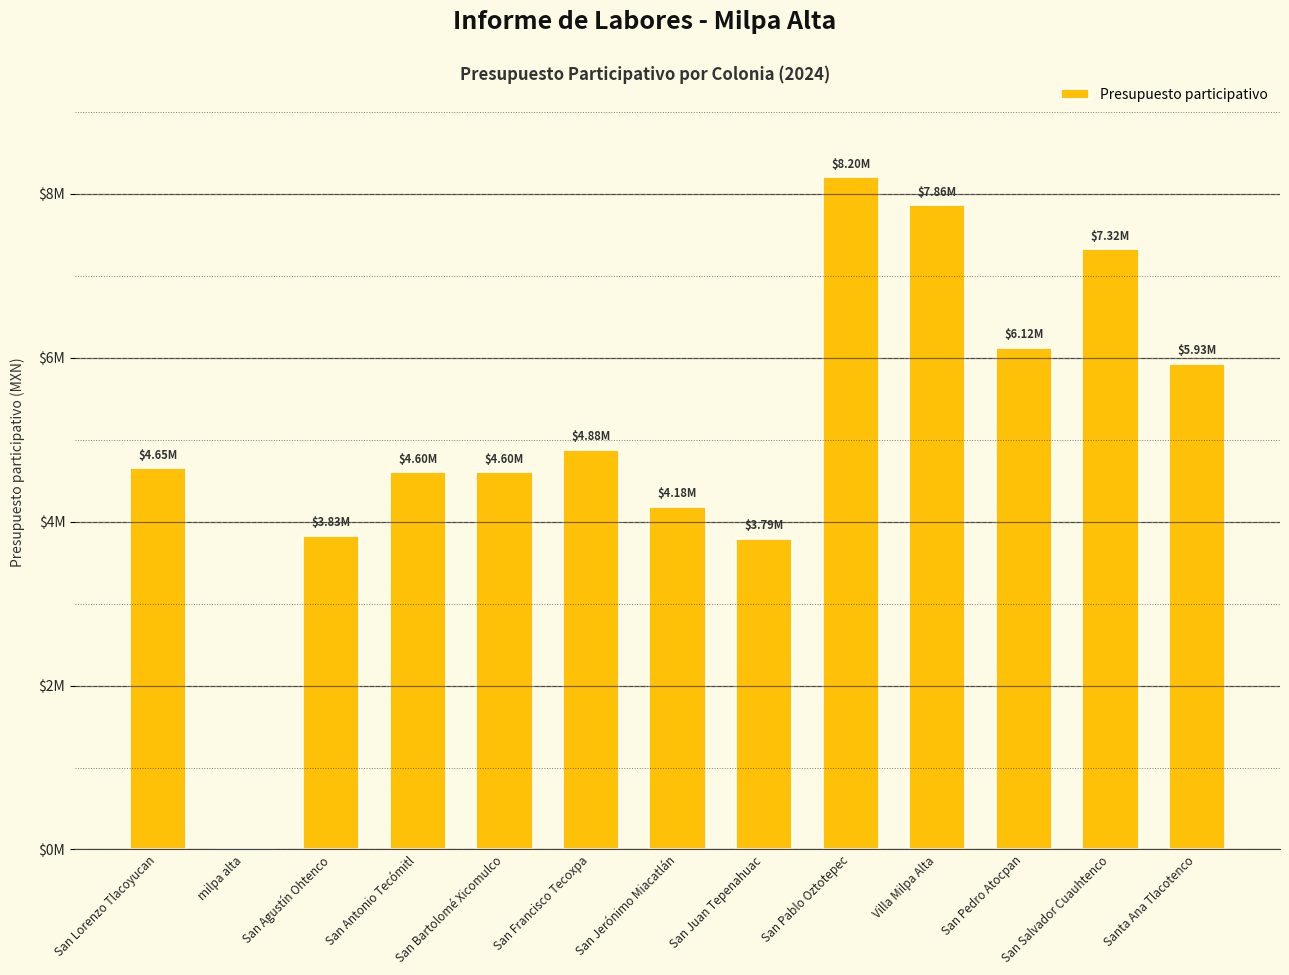

What position from the left is San Juan Tepenahuac?

8